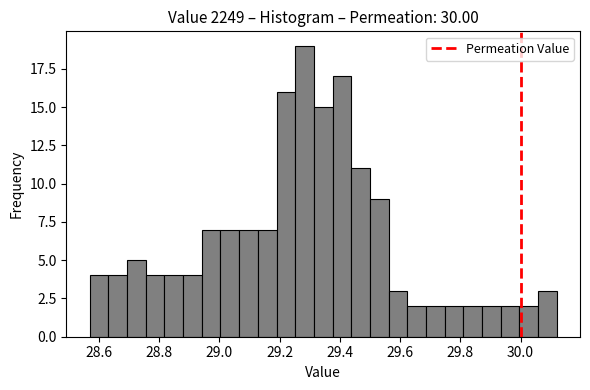

Read against the x-axis, roughly where is the centre of the tallest bar?

29.28